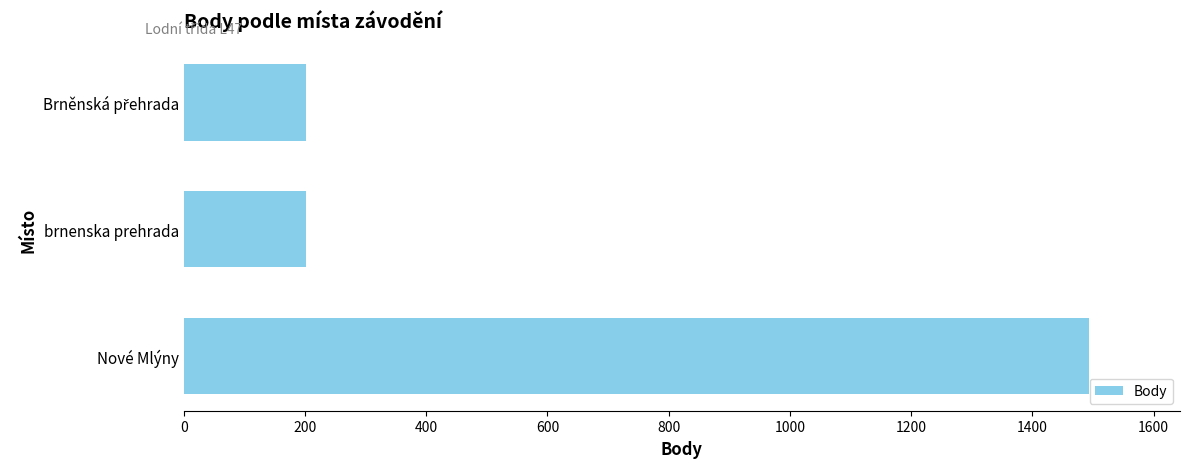

Reading top to bottom, what are all the values shown in this chart?

202	202	1494